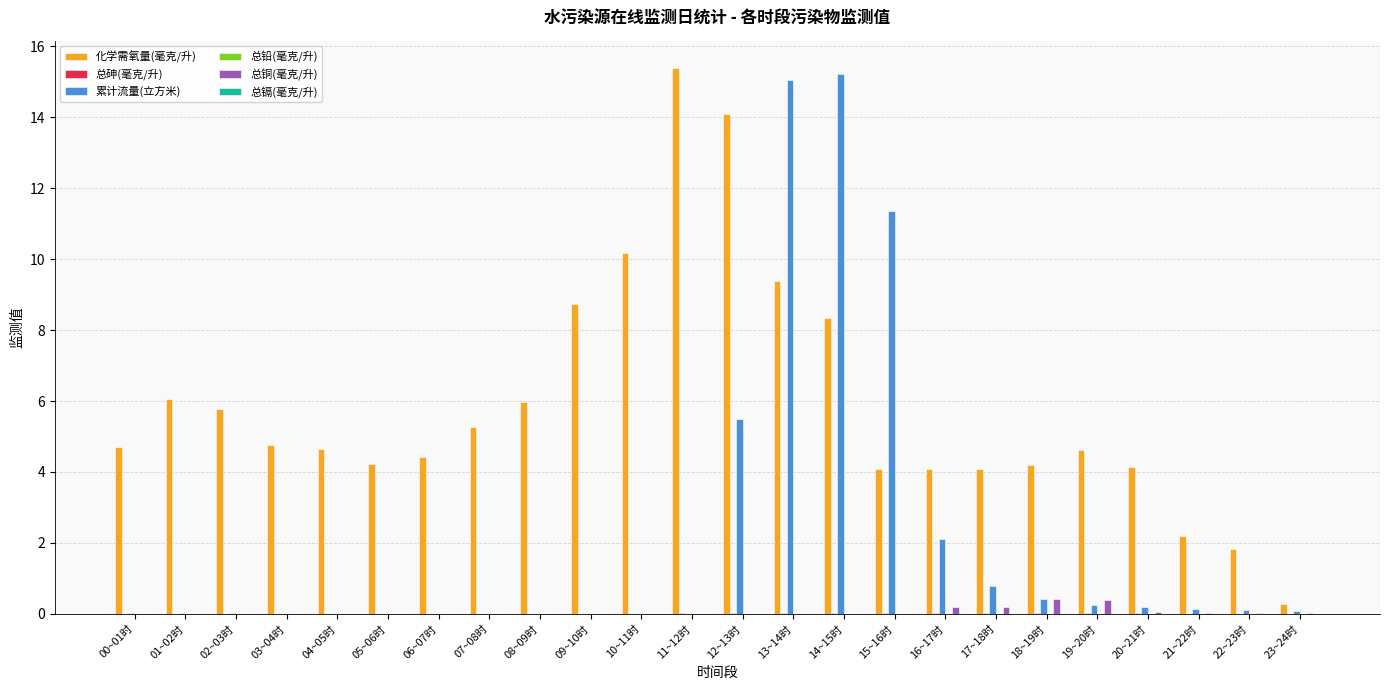

How many categories are shown in the chart?

24